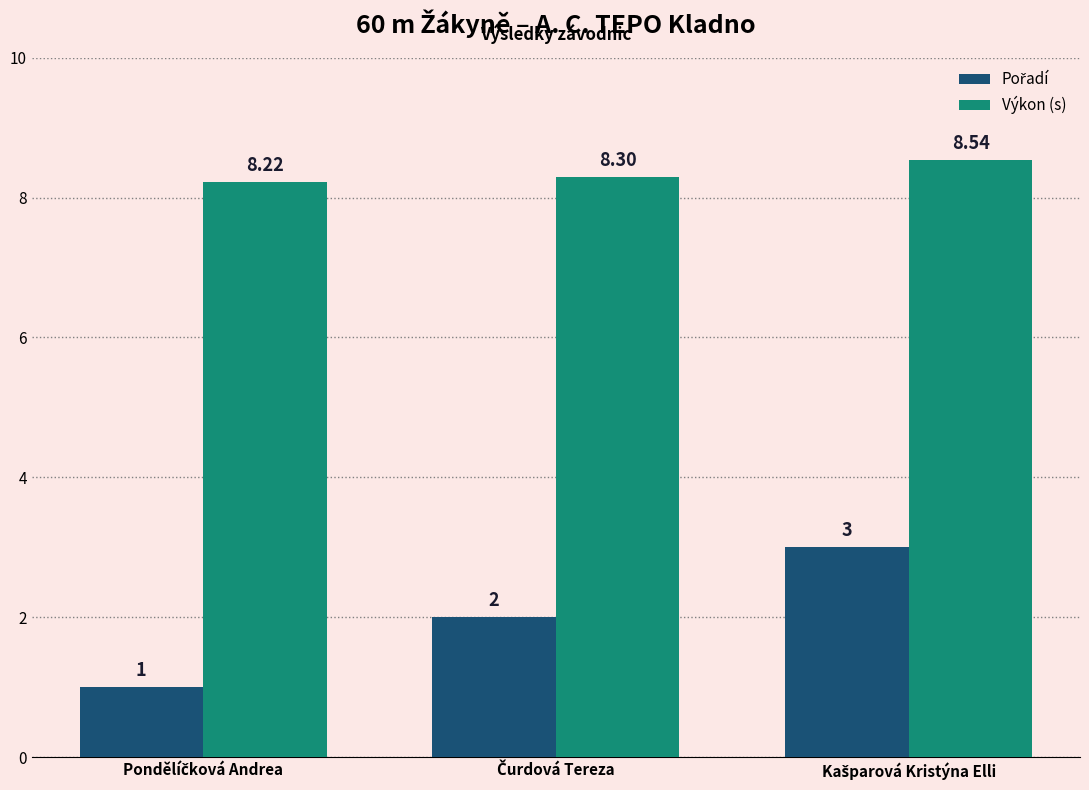

At how many categories does at least one series exceed 6?

3